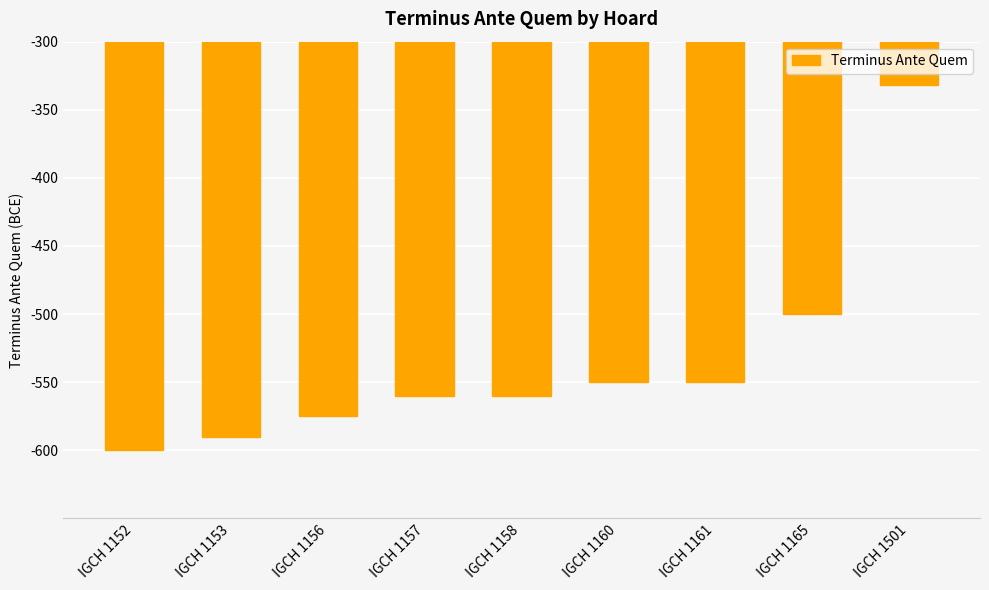

At which category does the chart reach its minimum across all series?

IGCH 1152